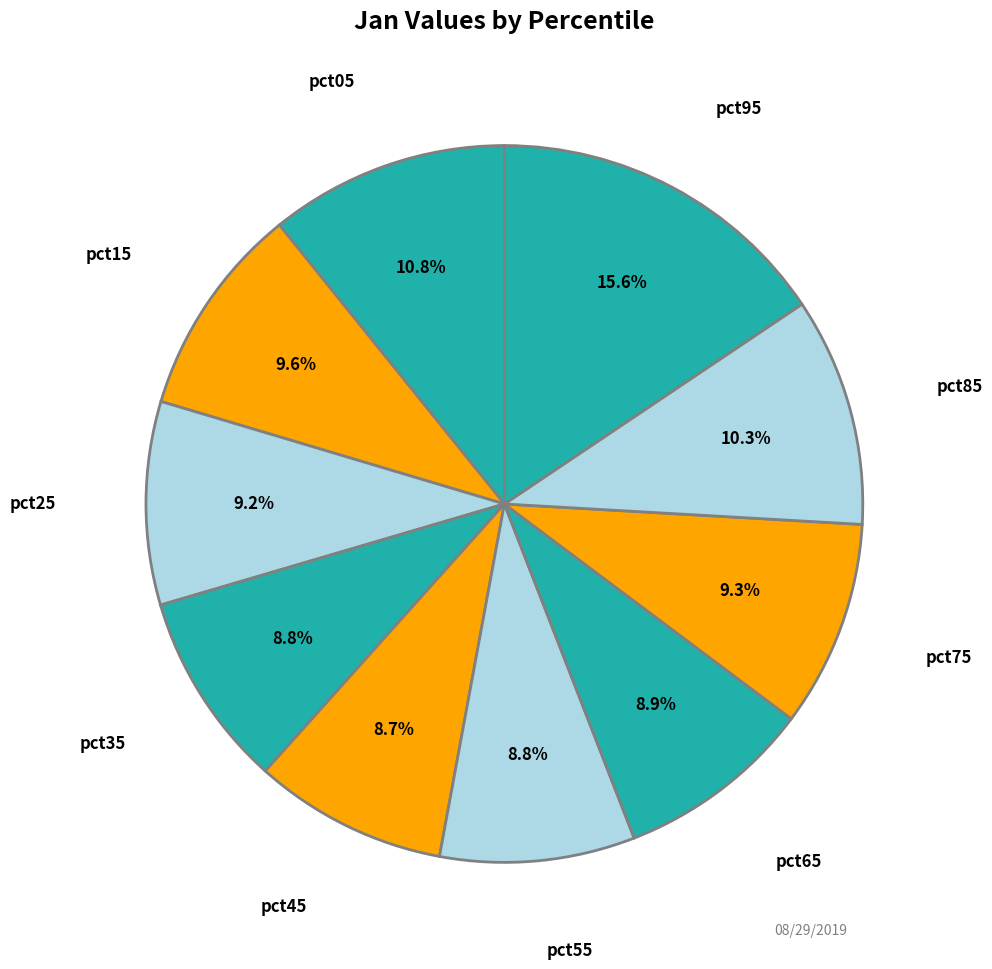

How many segments does this pie chart have?

10